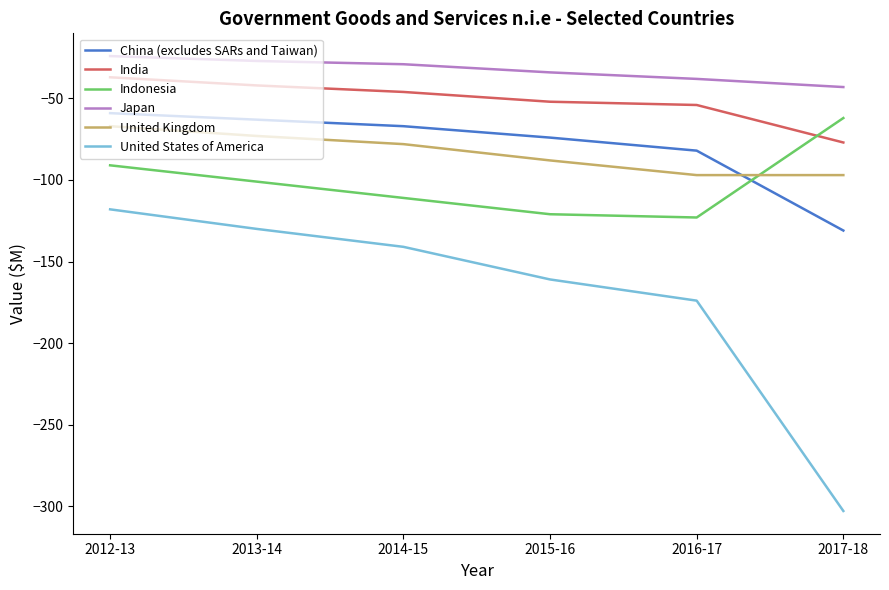

What is the difference between the United Kingdom values at 2012-13 and 2017-18?

30